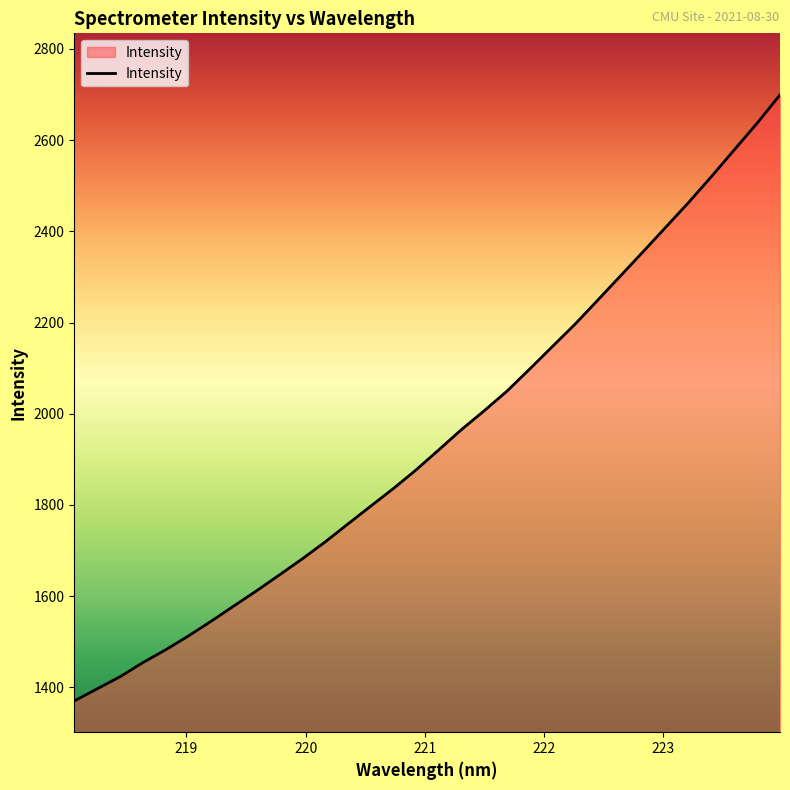

What is the maximum value shown in the chart?

2699.3